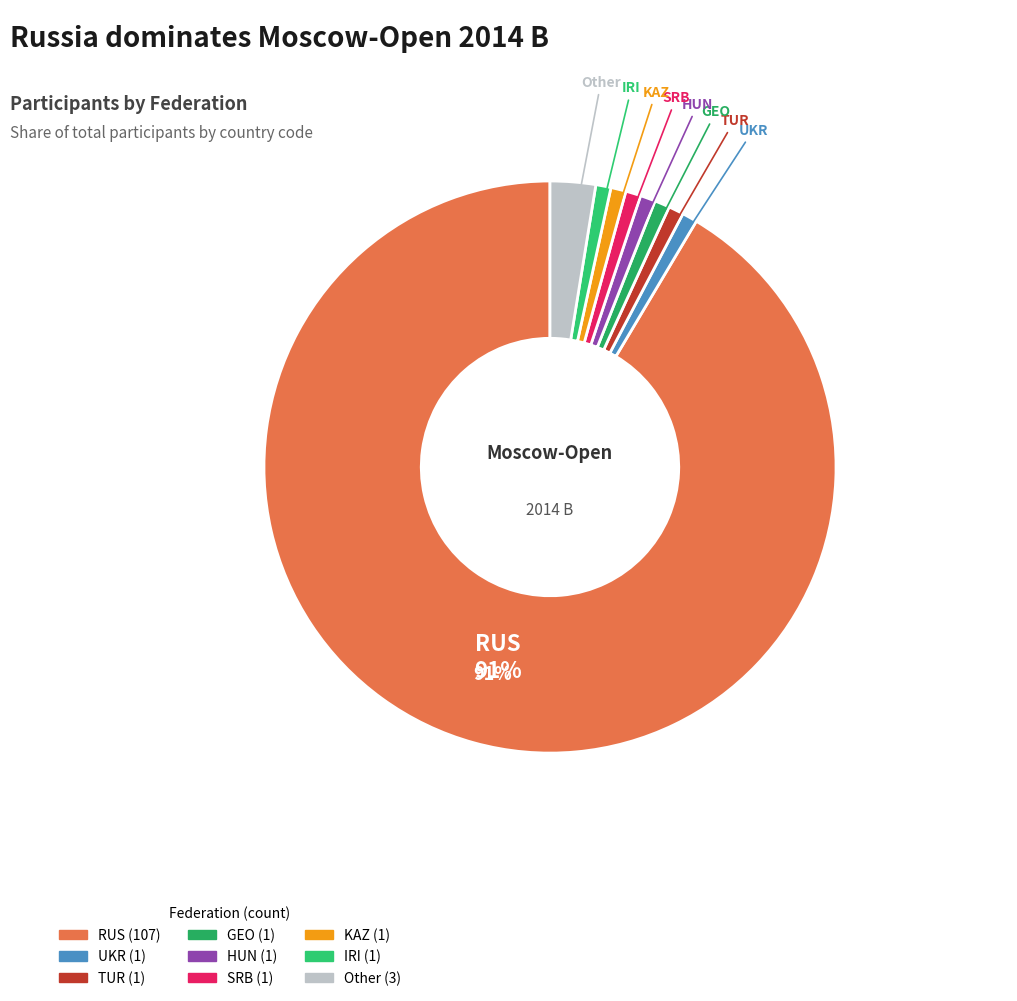

What percentage is the Other slice, to the nearest percent?

3%